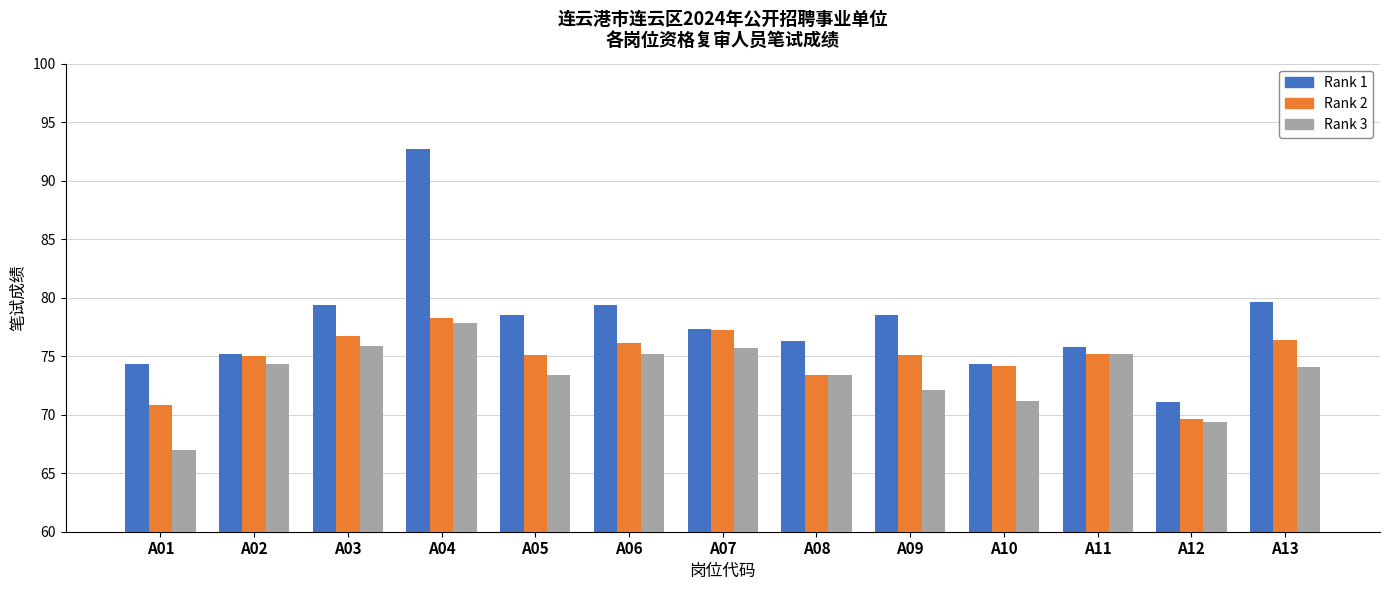

How many categories are shown in the chart?

13